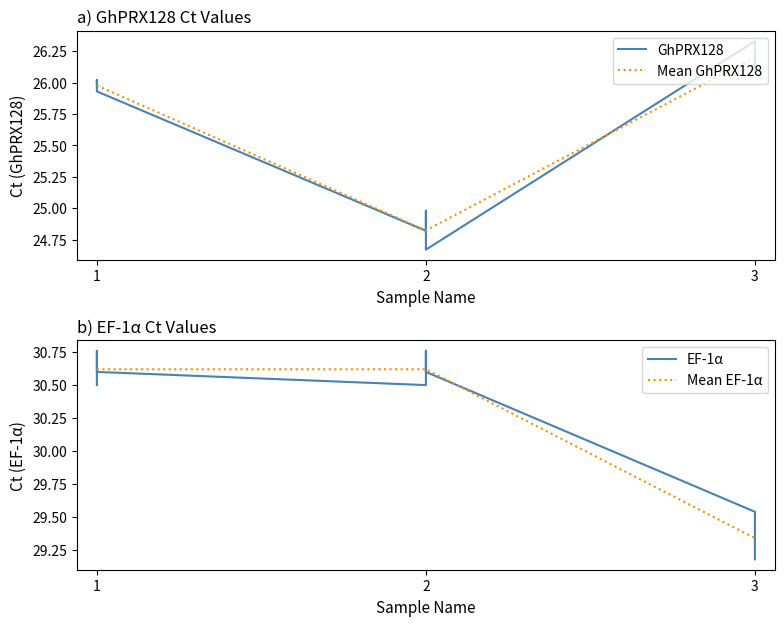

Which category has the highest value in the Mean GhPRX128 series?

3